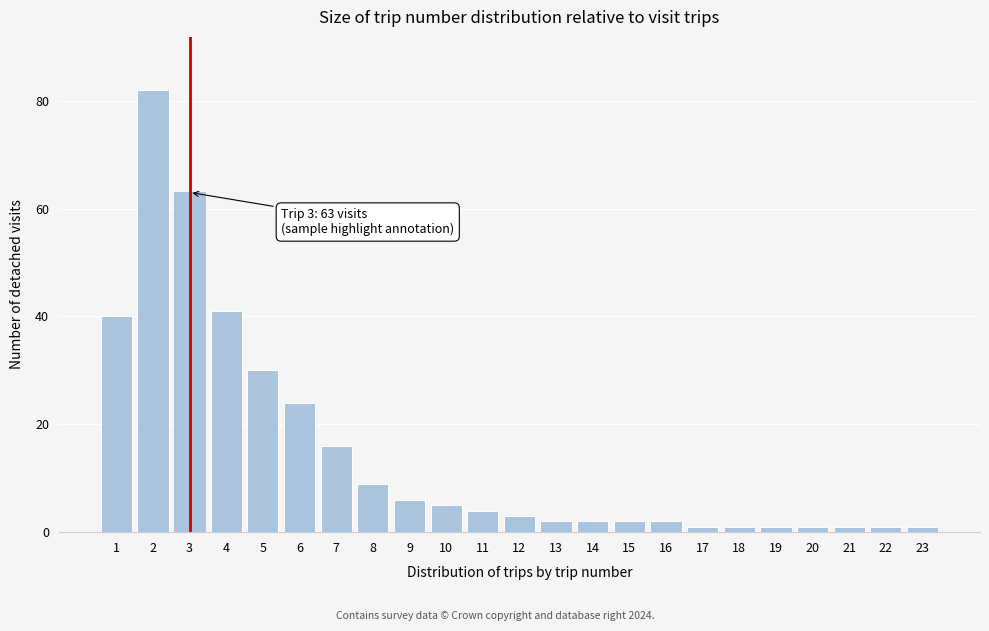

Reading right to left, transcribe all the data shown in this chart.

1	1	1	1	1	1	1	2	2	2	2	3	4	5	6	9	16	24	30	41	63	82	40